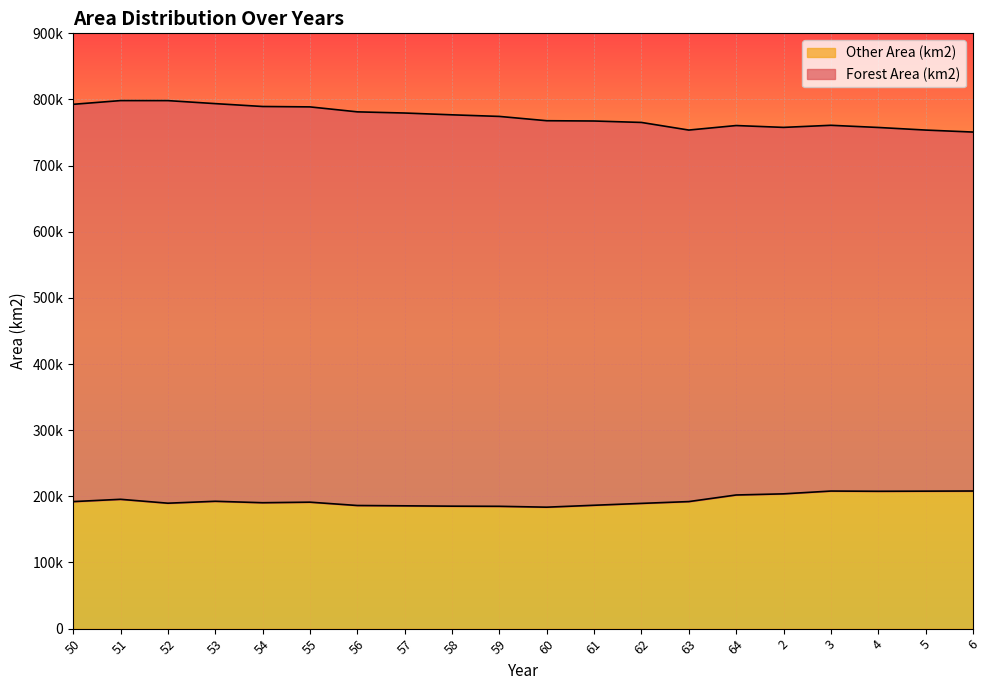

What is the average value?

194109